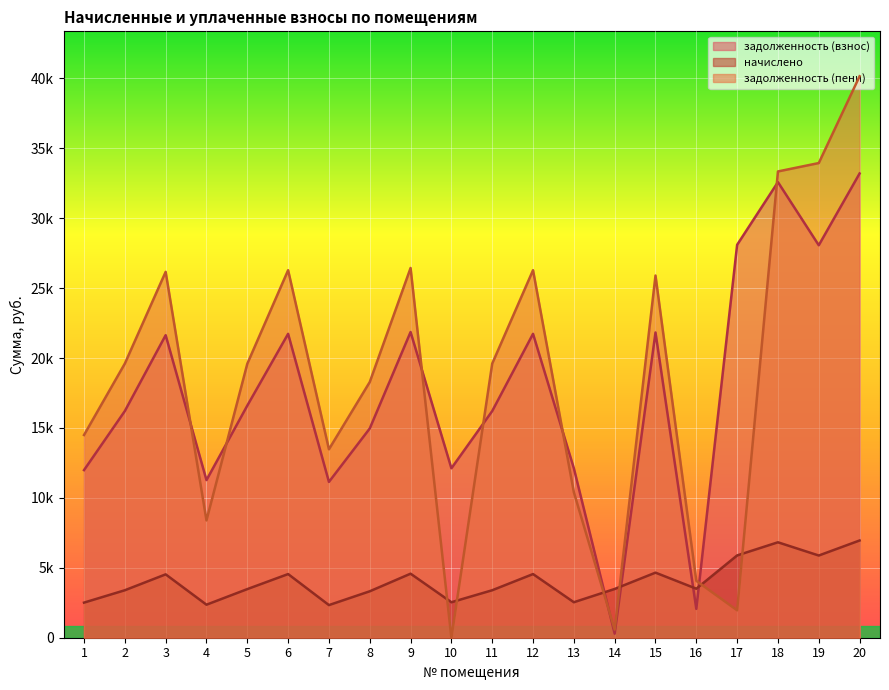

Between 3 and 12, which is larger?

12